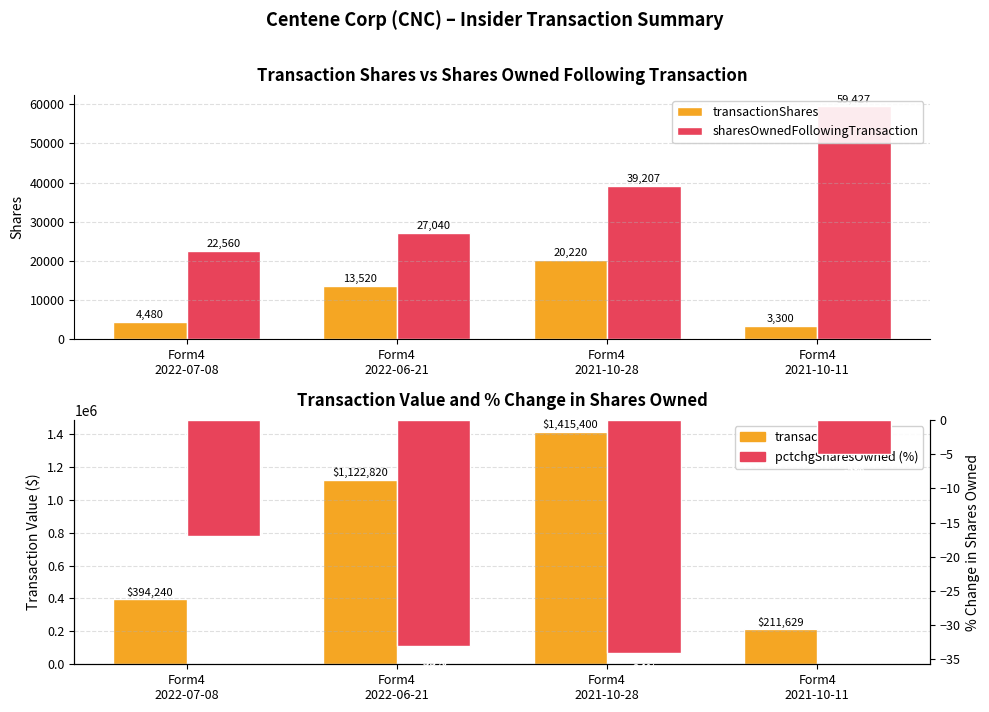

Rank the series at Form4
2021-10-28 from lowest to highest value.

pctchgSharesOwned (%), transactionShares, sharesOwnedFollowingTransaction, transactionValue